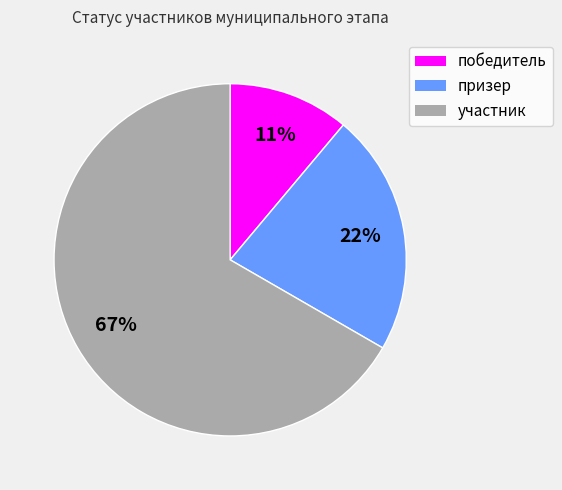

Which has a higher value, победитель or участник?

участник